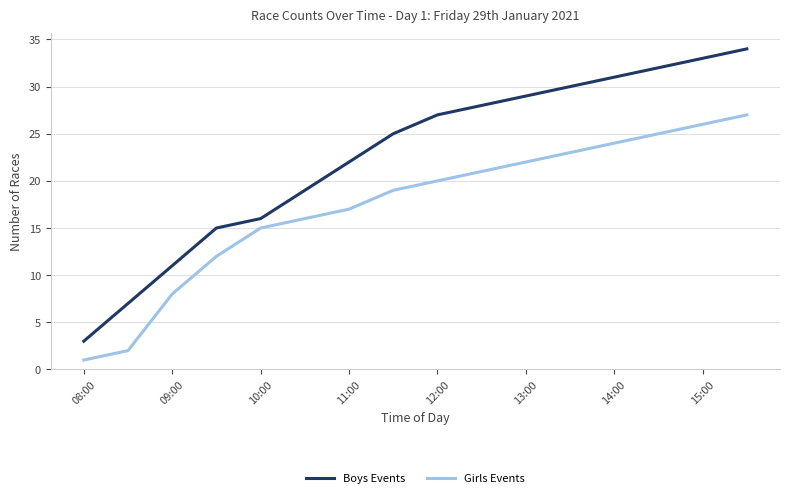

Which series has the largest total across all categories?

Boys Events